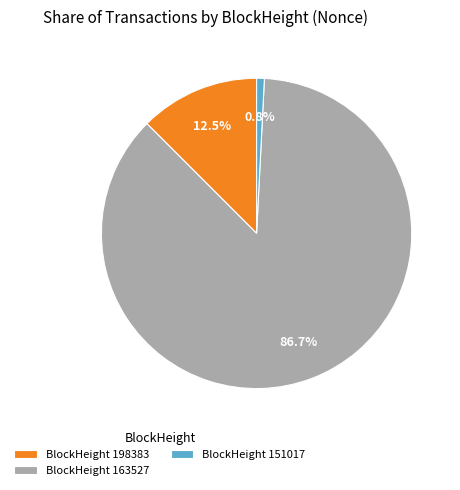

Which category accounts for the majority?

BlockHeight 163527